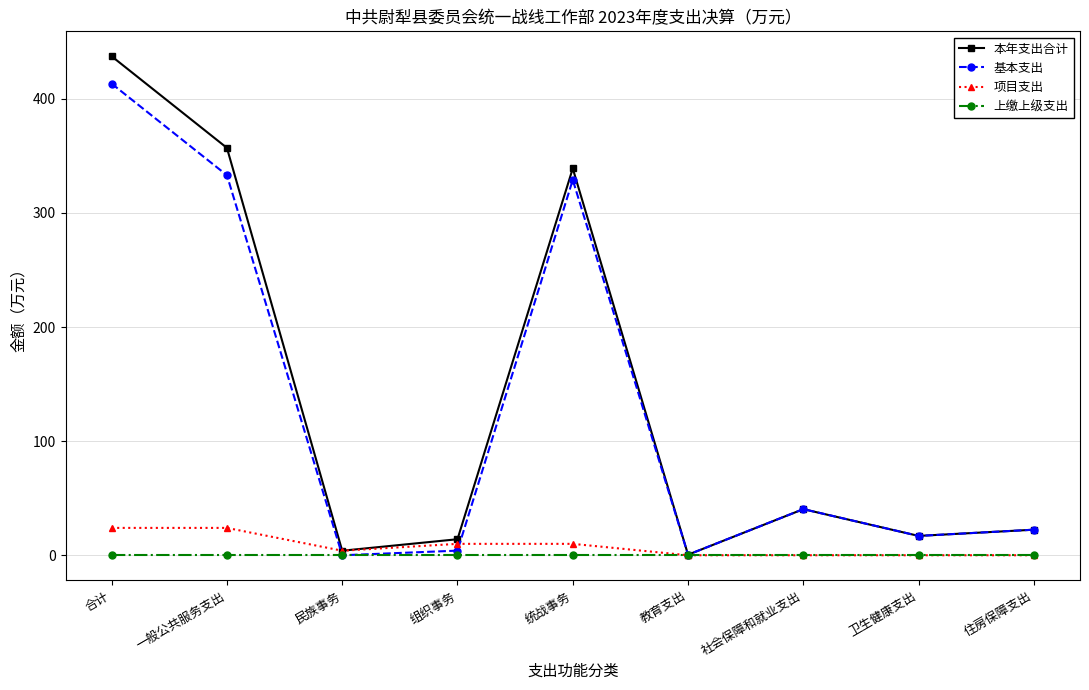

Is it true that 本年支出合计 equals 192.3 at 合计?

False